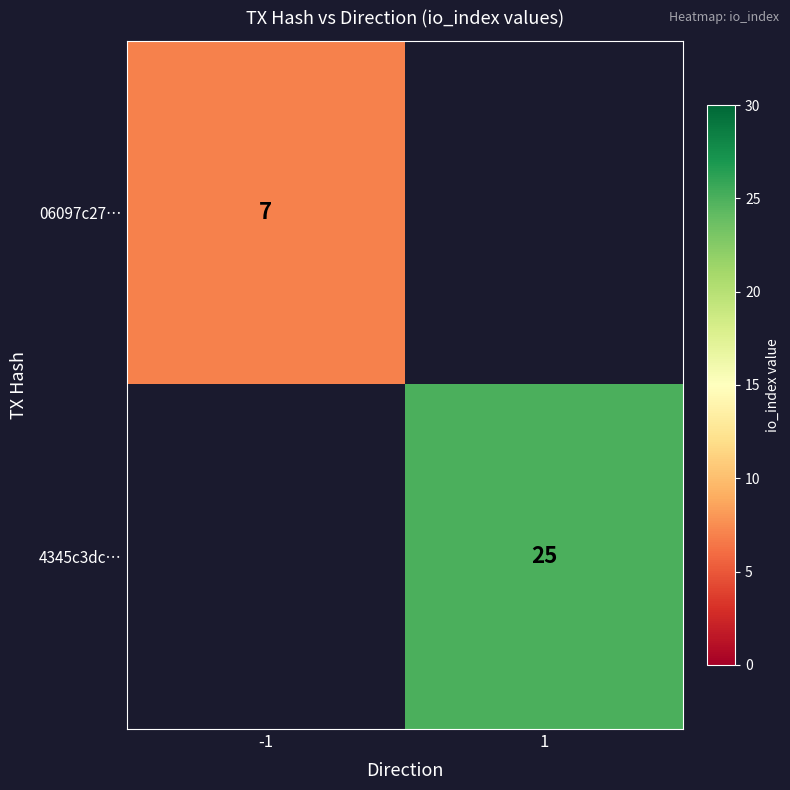

Is the value of 06097c27… at -1 greater than the value of 4345c3dc… at 1?

No